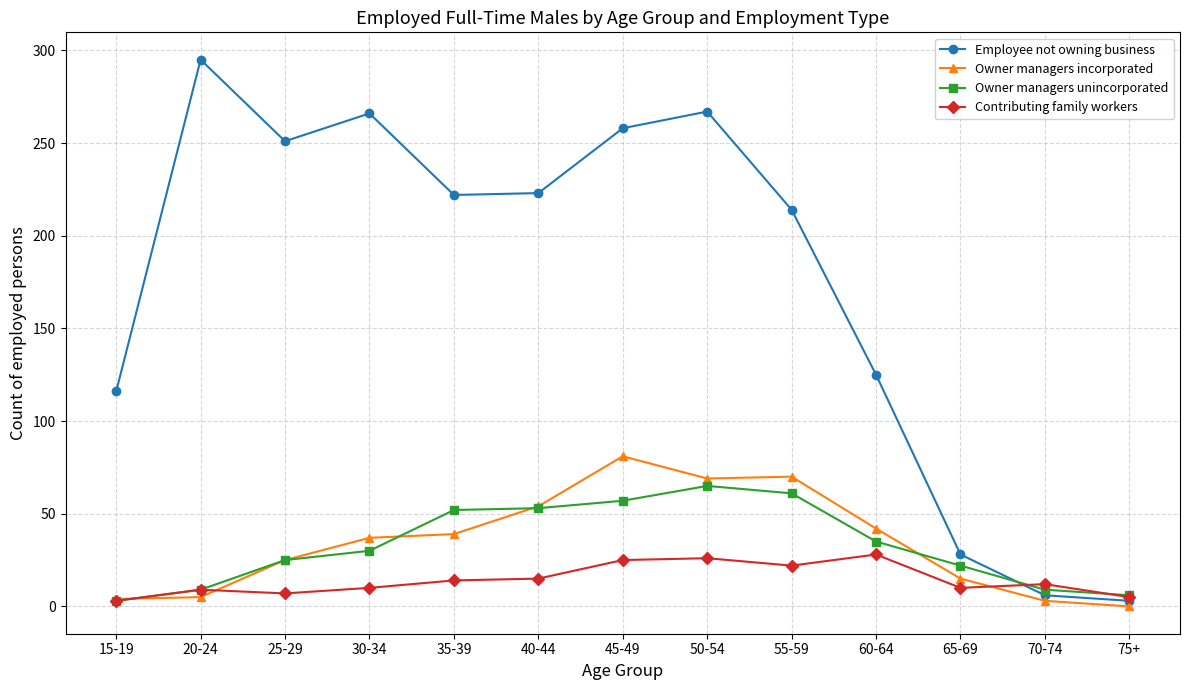

Rank the series by their maximum value, from highest to lowest.

Employee not owning business, Owner managers incorporated, Owner managers unincorporated, Contributing family workers